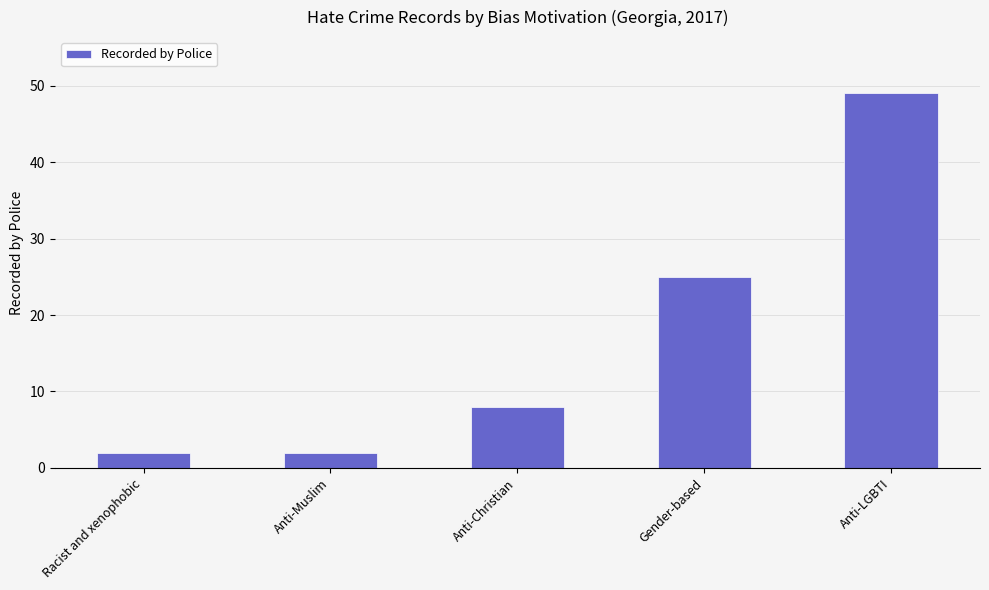

What is the sum of all values?

86